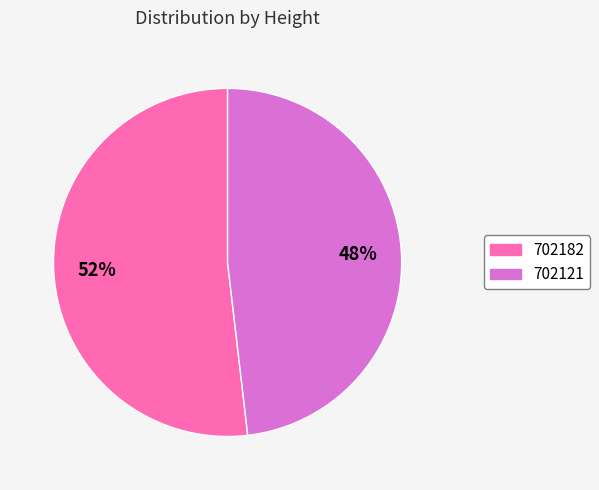

To the nearest percent, what is the difference between the 702121 and 702182 slice percentages?

4%